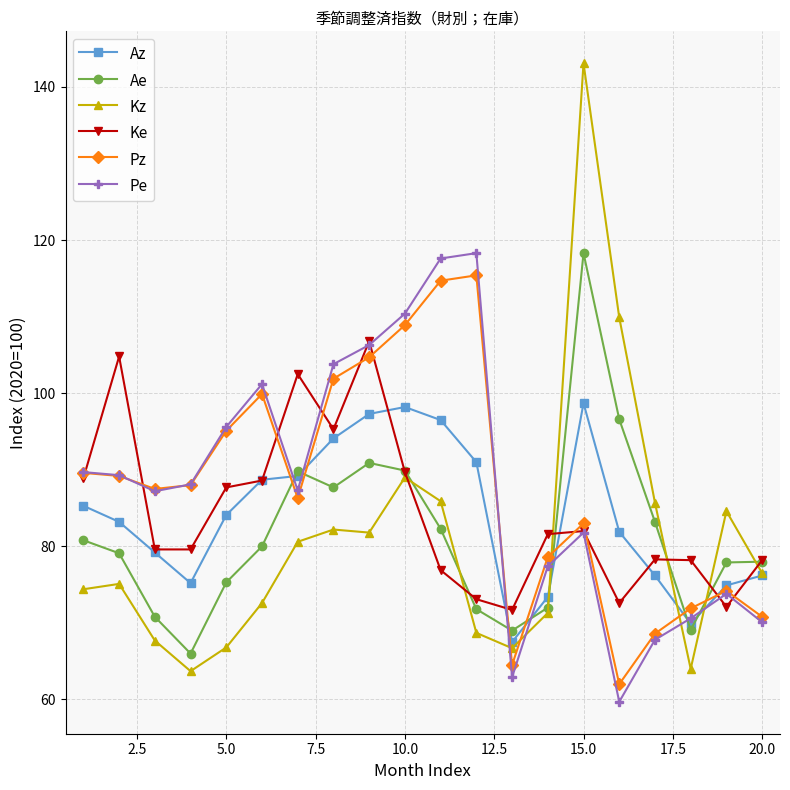

True or false: Kz and Pe intersect in this chart.

True